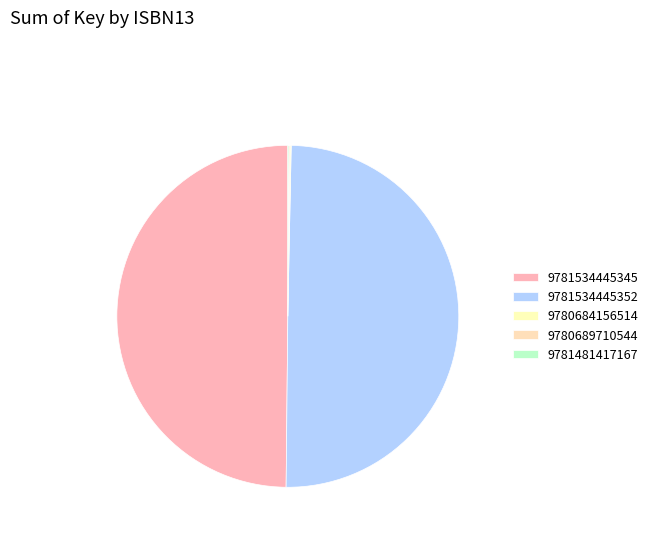

How many segments does this pie chart have?

5